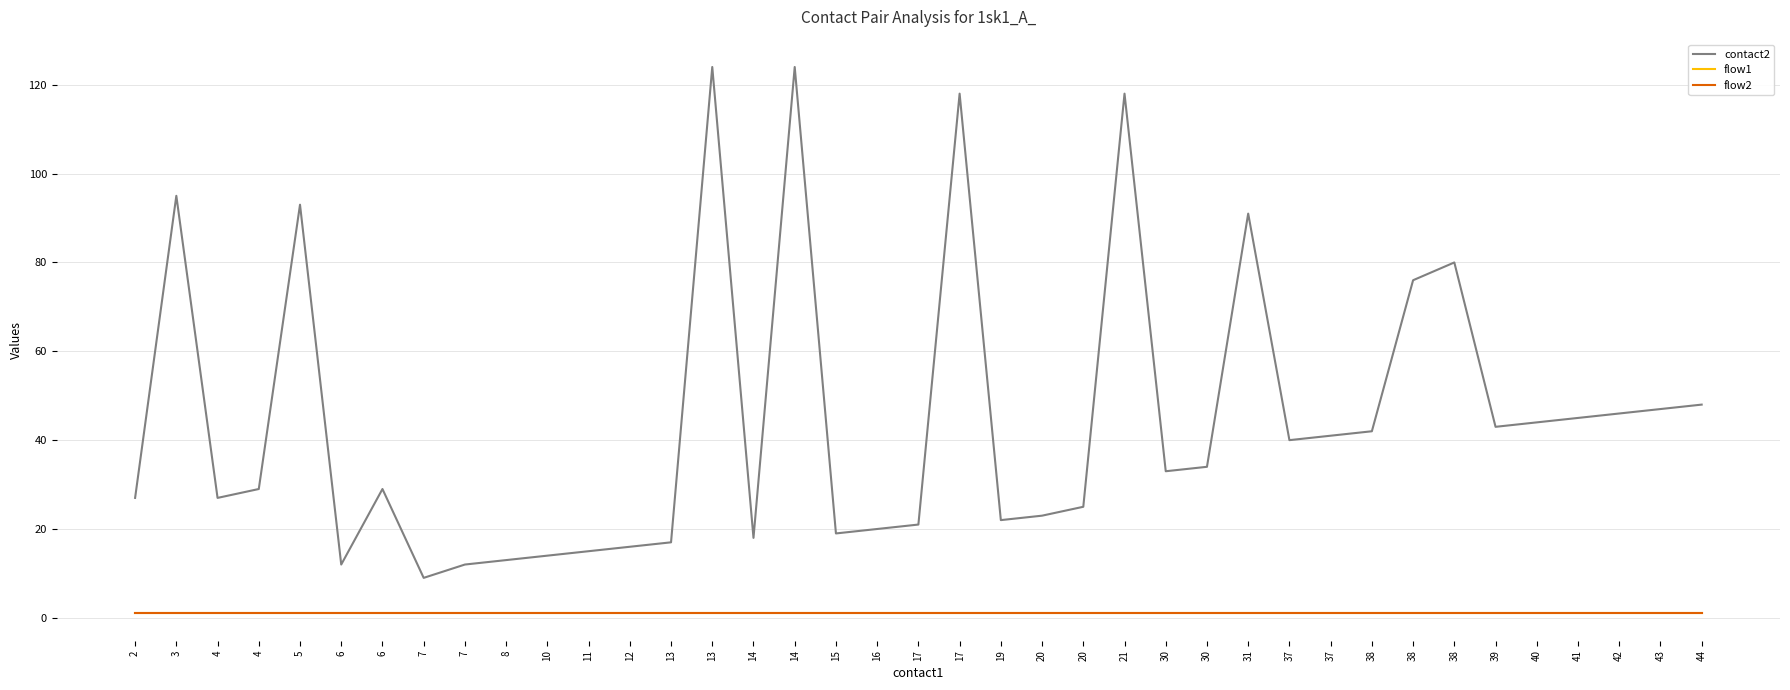

What is the value of the contact2 point at the 30th from the left?

40